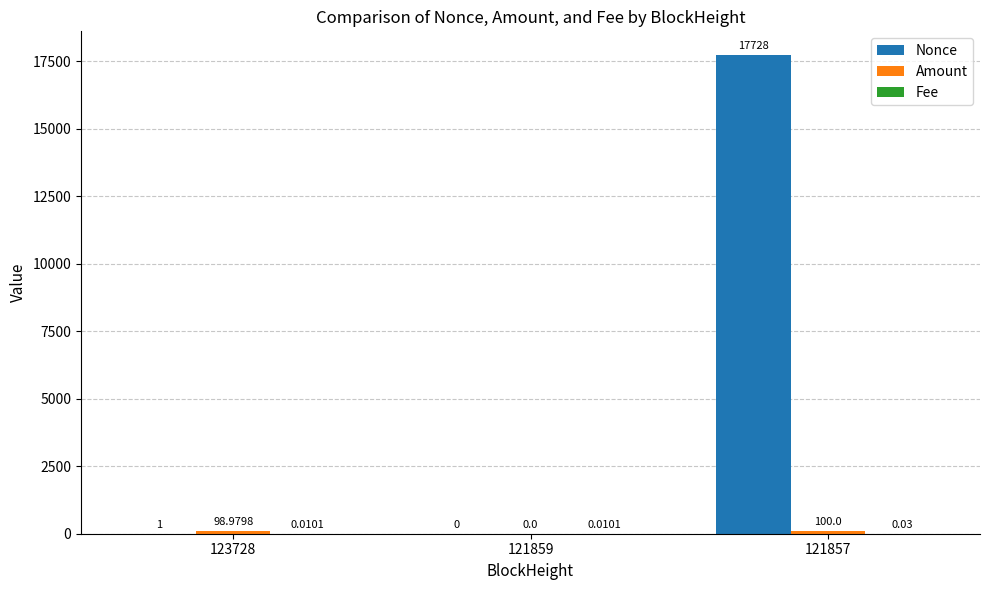

Is it true that Nonce equals 17728.0 at 121857?

True